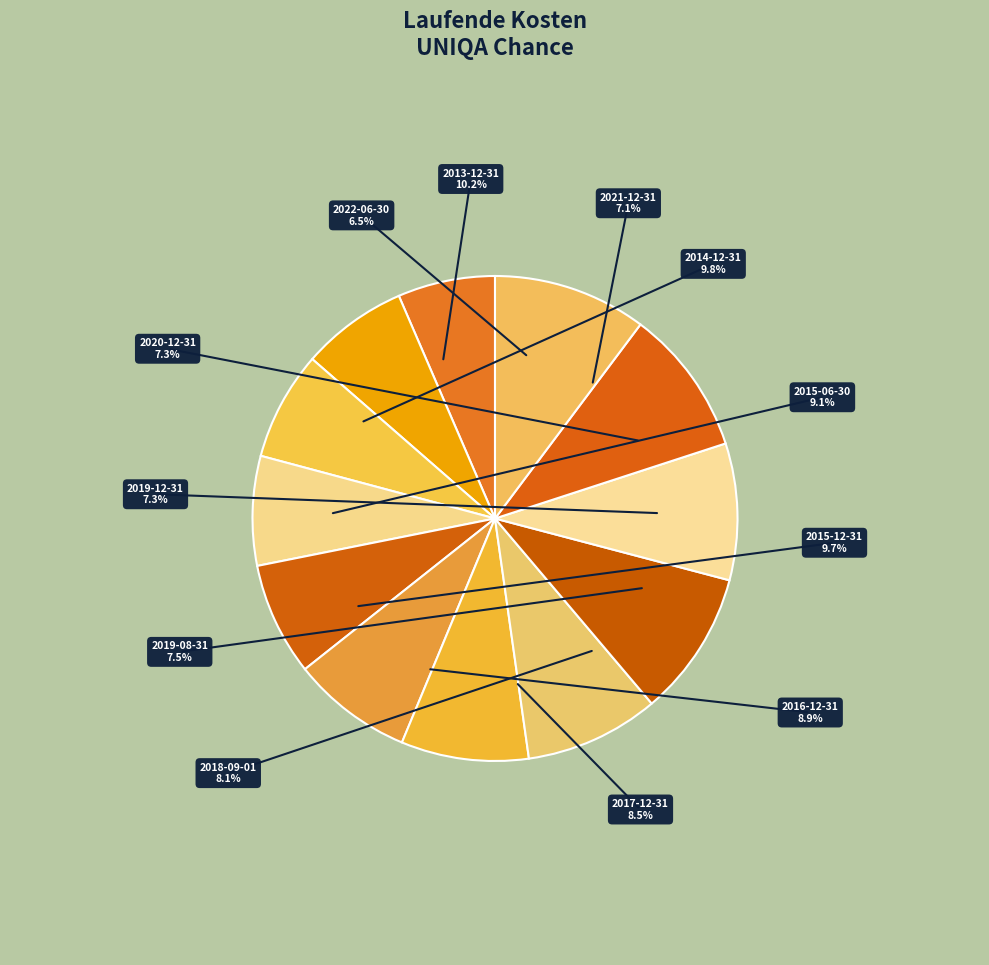

To the nearest percent, what portion does 2019-12-31 represent?

7%